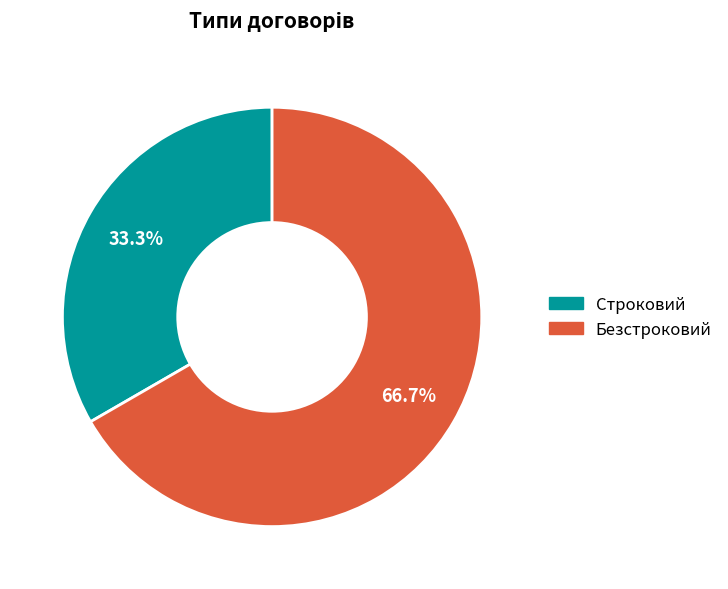

What is the total percentage of Безстроковий and Строковий?

100.0%